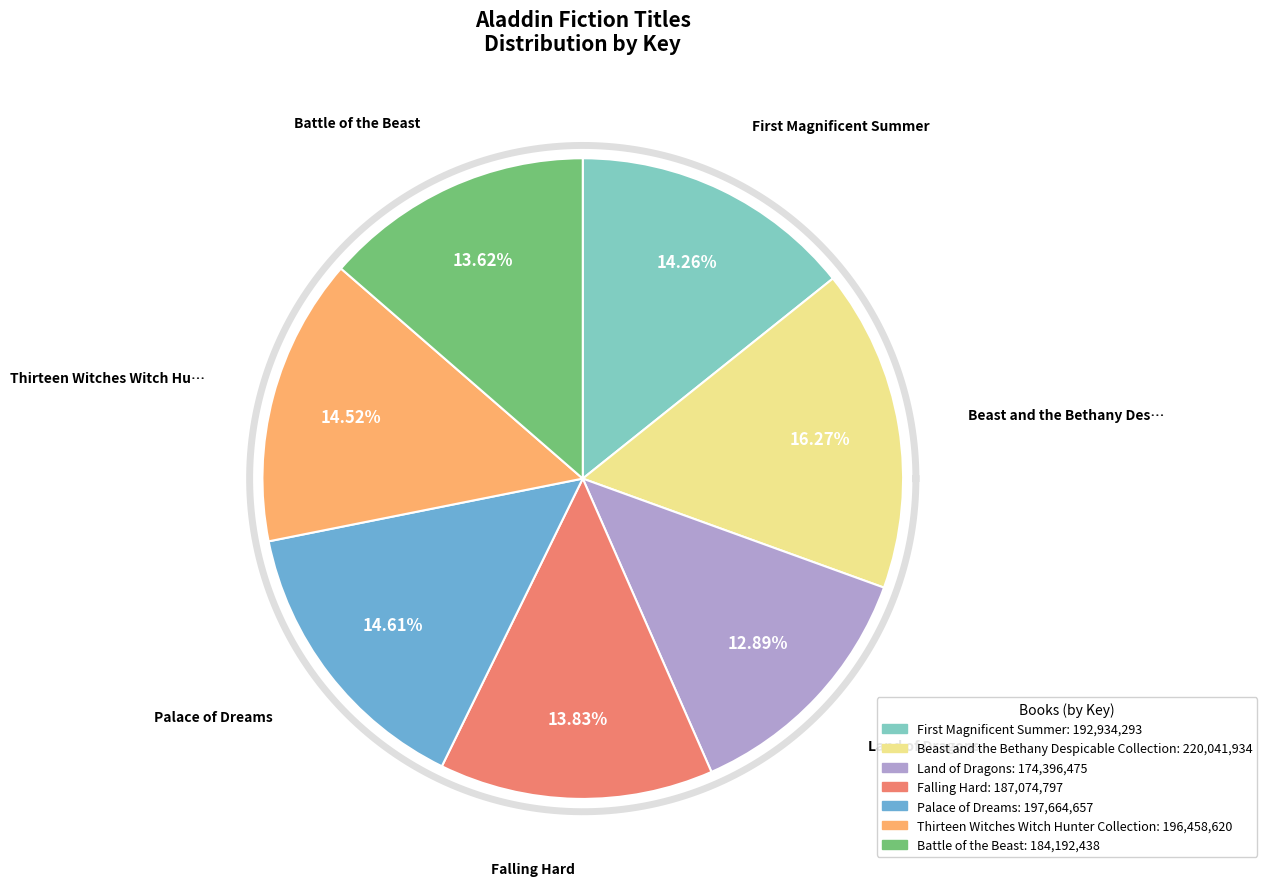

Does Battle of the Beast account for over 50% of the chart?

No